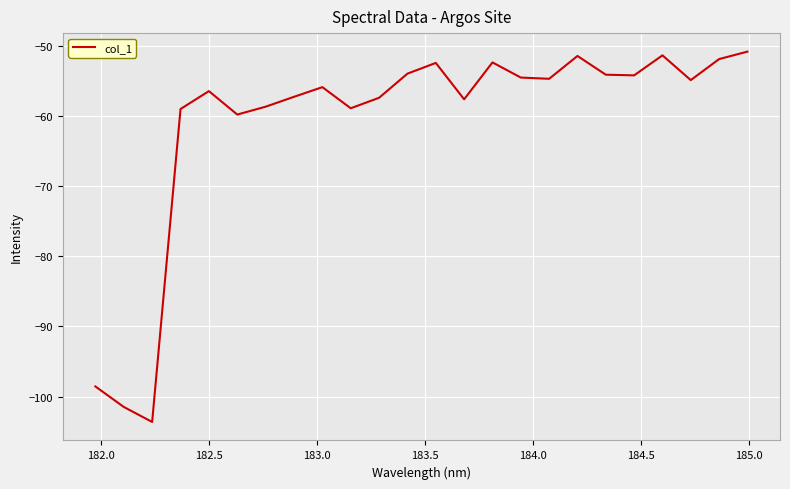

What is the maximum value shown in the chart?

-50.8